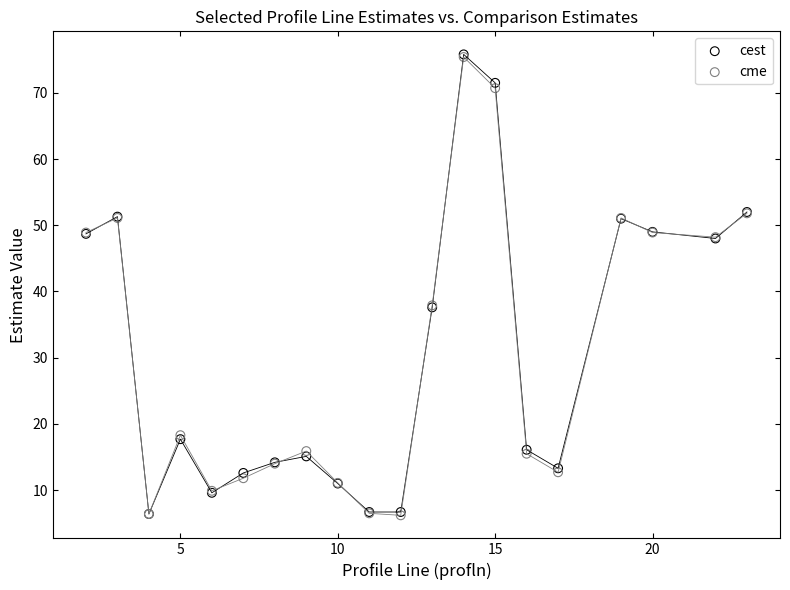

What are all the series names shown in the legend?

cest, cme